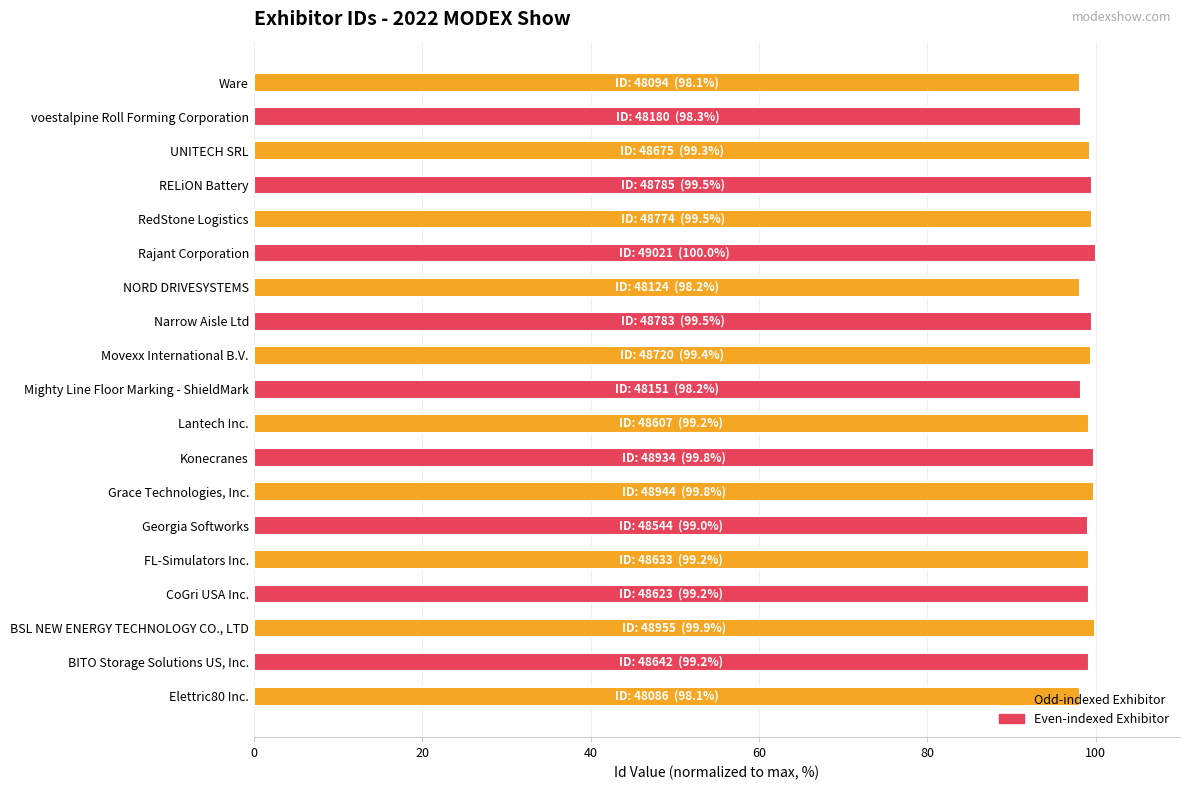

How many categories are shown in the chart?

19